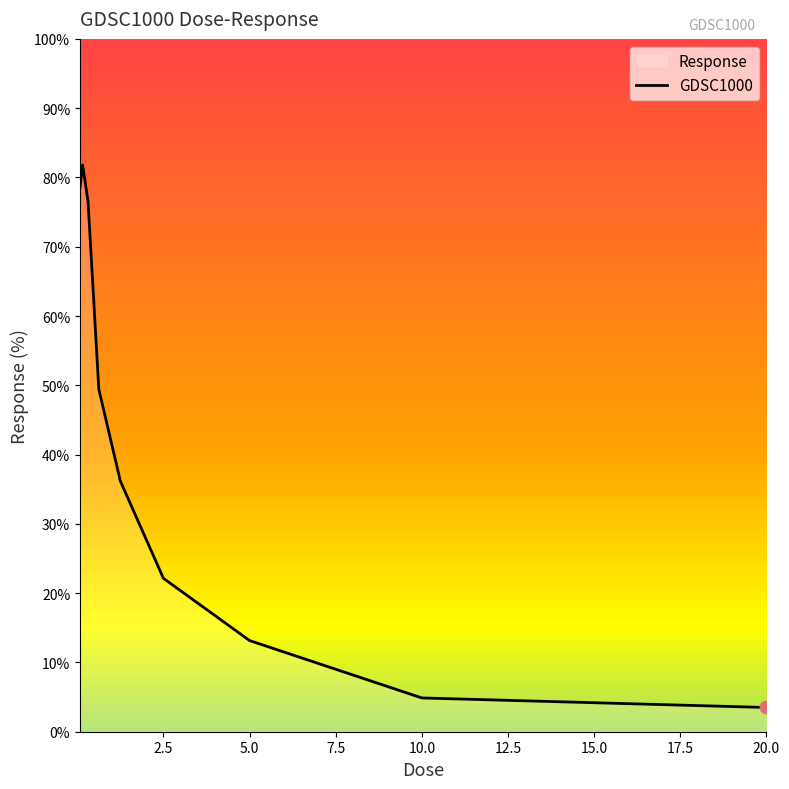

What is the change in value from 0.3125 to 0.625?

-27.1